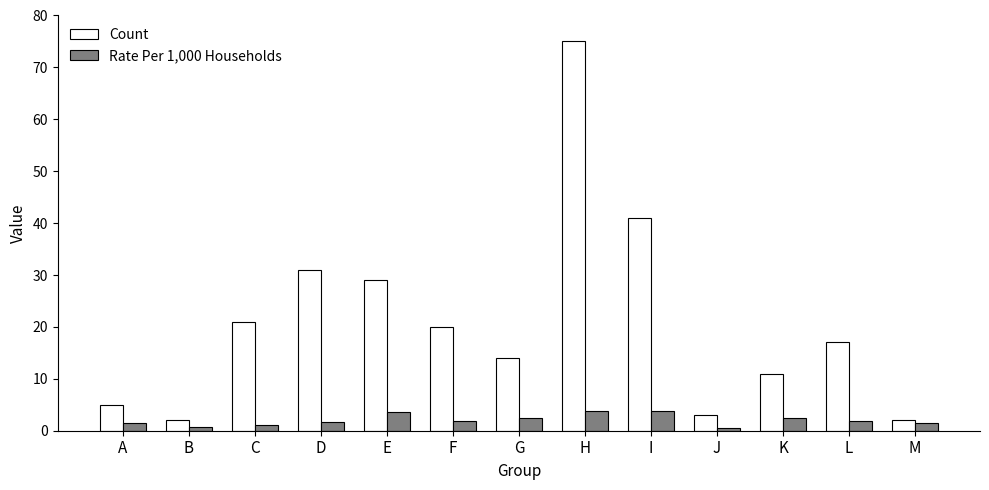

True or false: Count has a value of 5.0 at A.

True